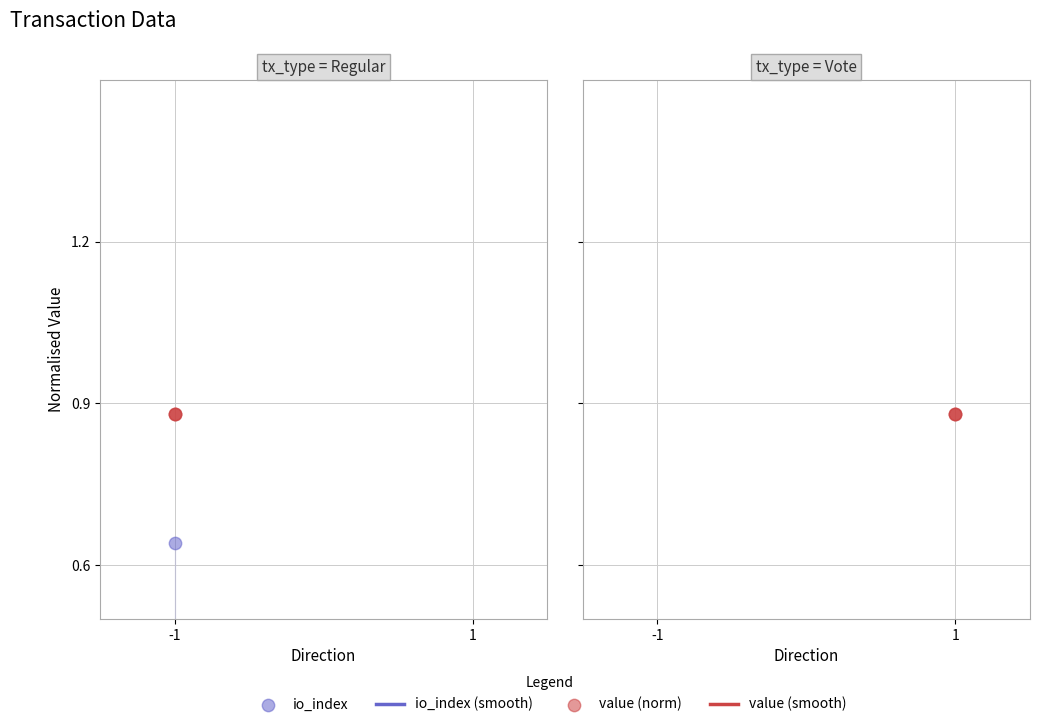

Which series reaches the minimum Y coordinate?

io_index (norm)